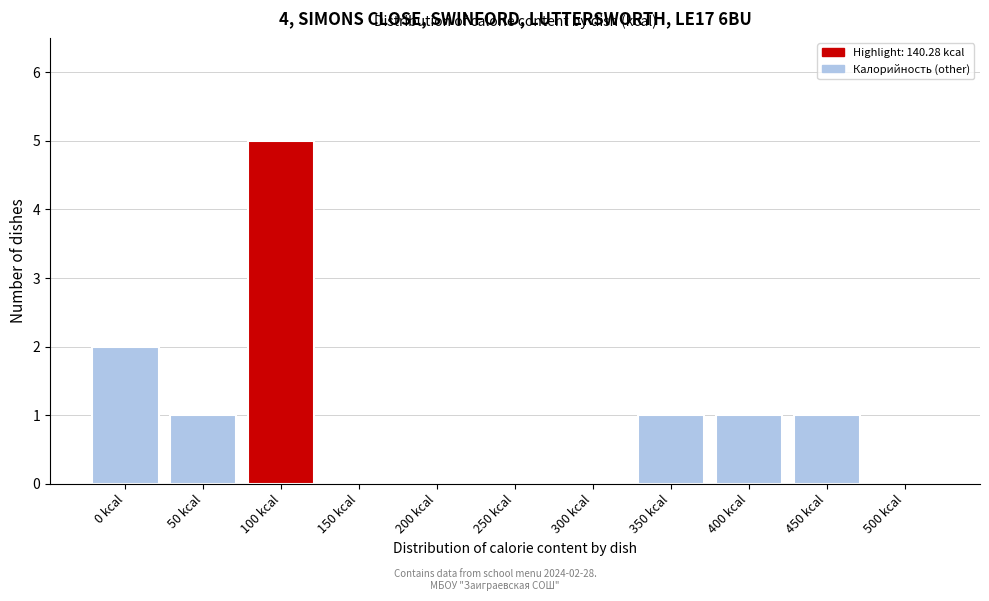

Reading right to left, what are all the values shown in this chart?

500 kcal=0	450 kcal=1	400 kcal=1	350 kcal=1	300 kcal=0	250 kcal=0	200 kcal=0	150 kcal=0	100 kcal=5	50 kcal=1	0 kcal=2